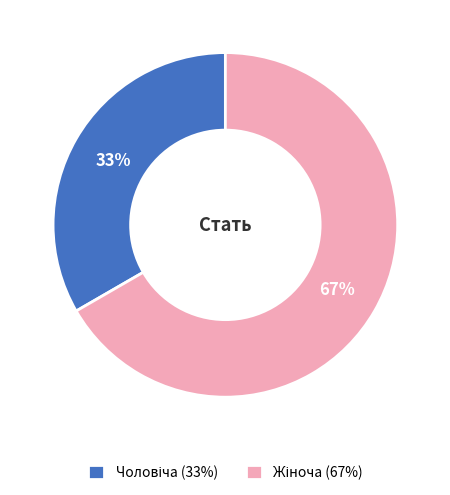

Does any single category account for the majority?

Yes